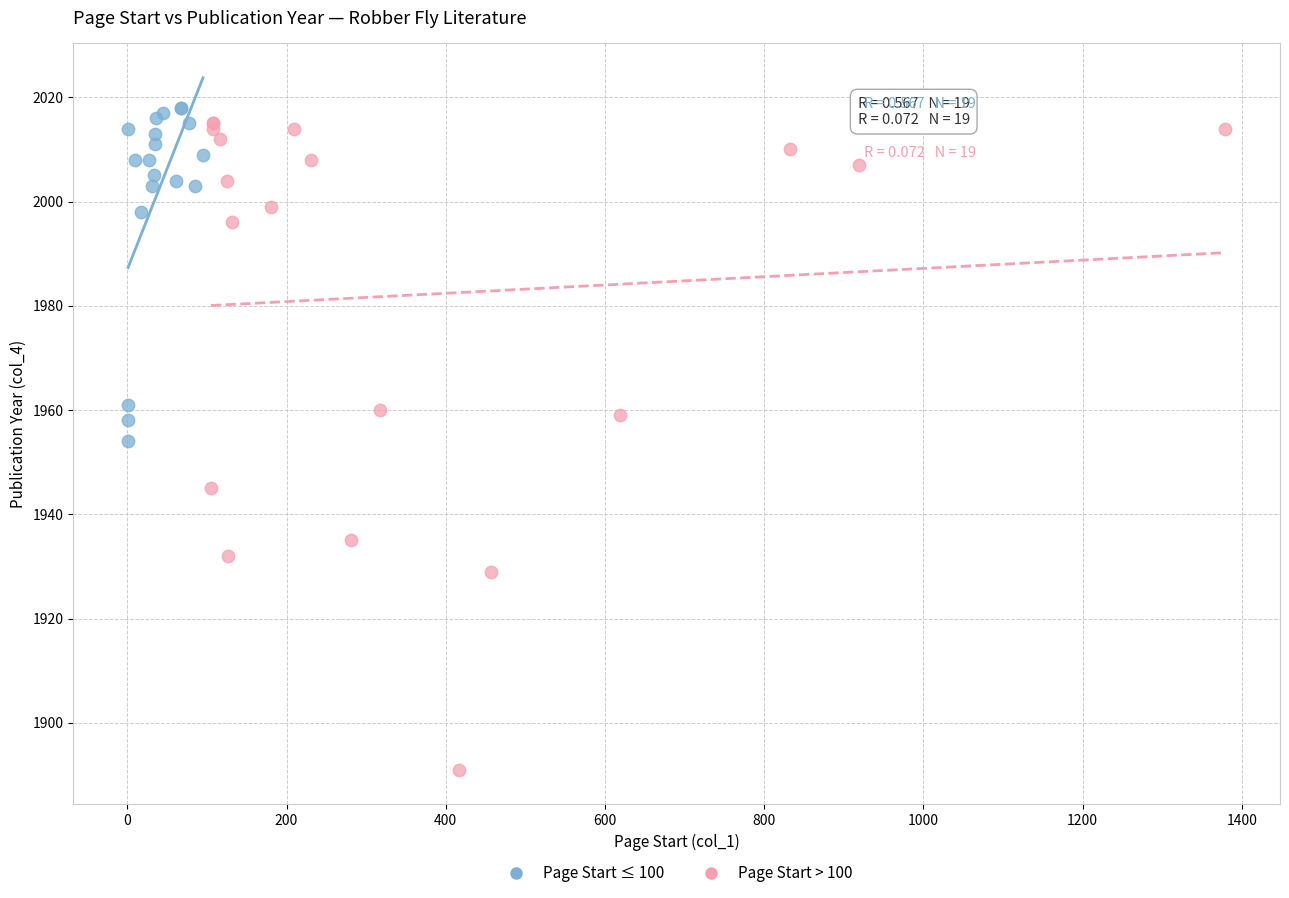

Which series reaches the minimum Y coordinate?

Page Start > 100